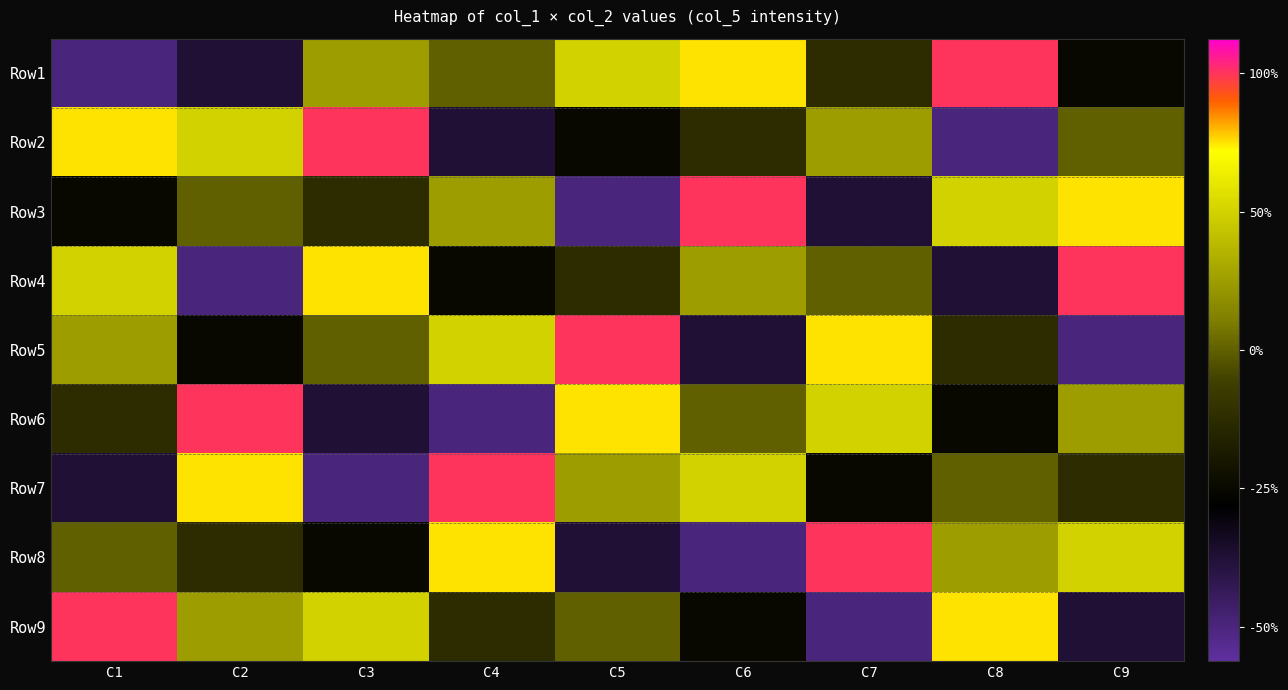

Which series changed the most between C5 and C9?

Row5